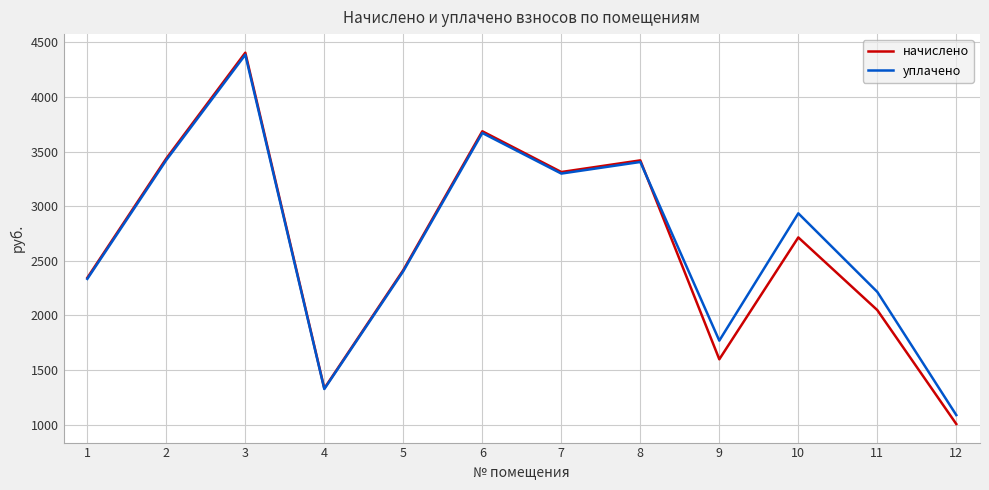

The value of уплачено at 7 is 4641.2. True or false?

False